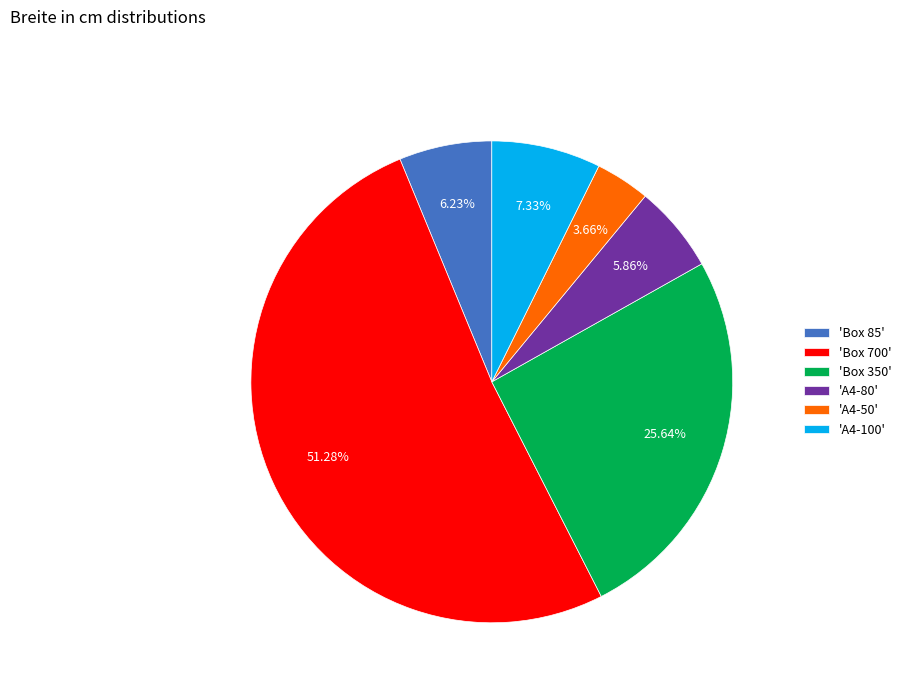

Does any single category account for the majority?

Yes